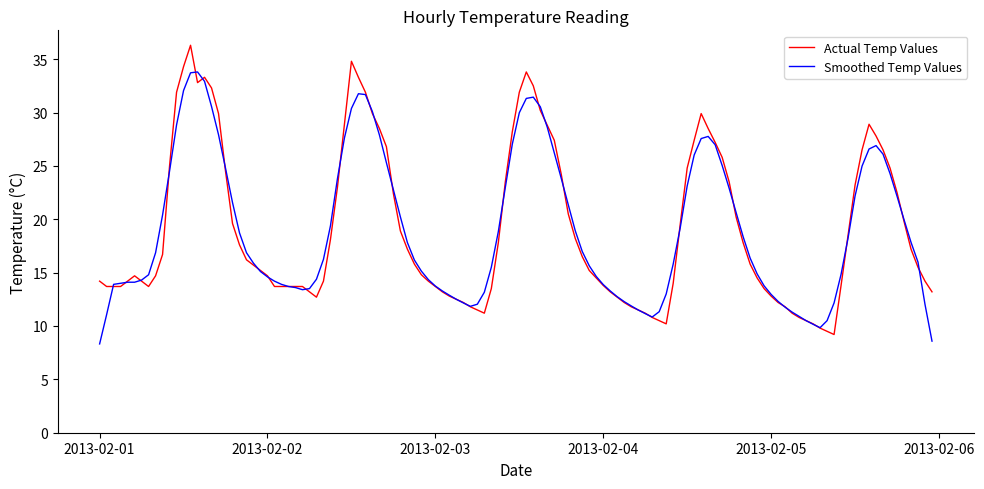

What is the greatest value displayed?

36.3